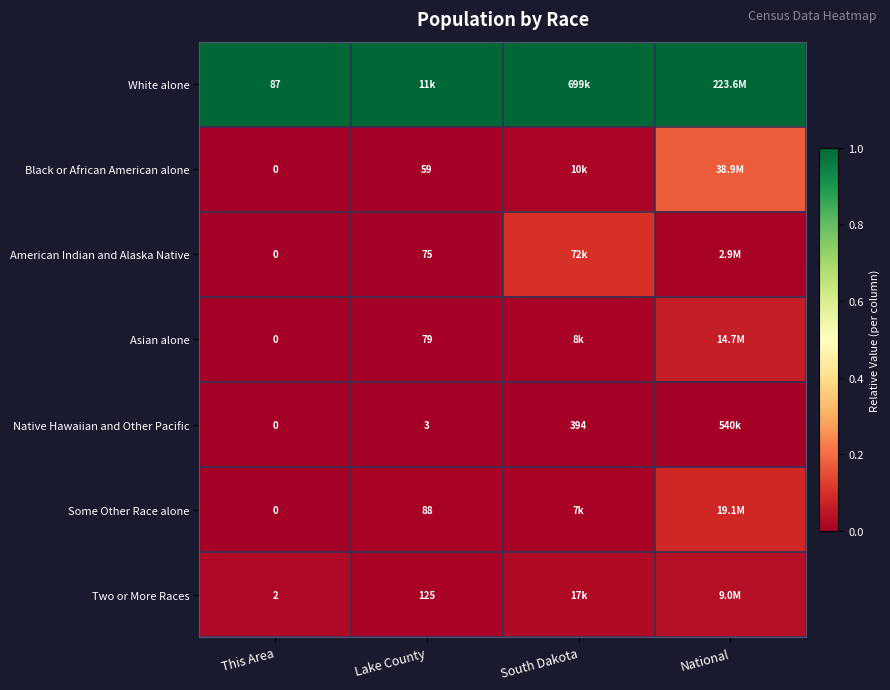

Count the number of categories in the chart.

4